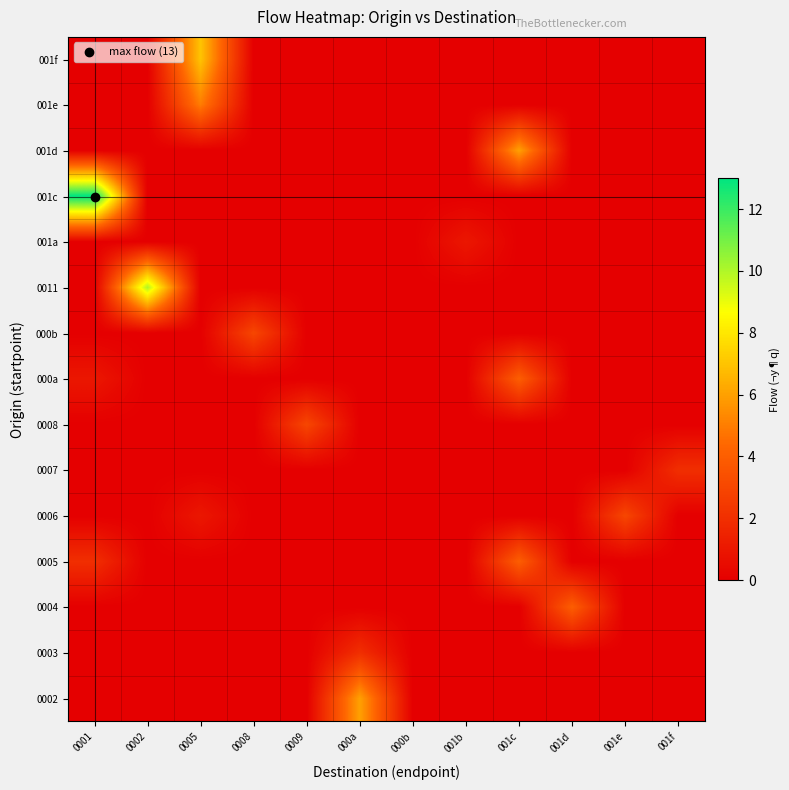

At how many categories does at least one series exceed 9?

2